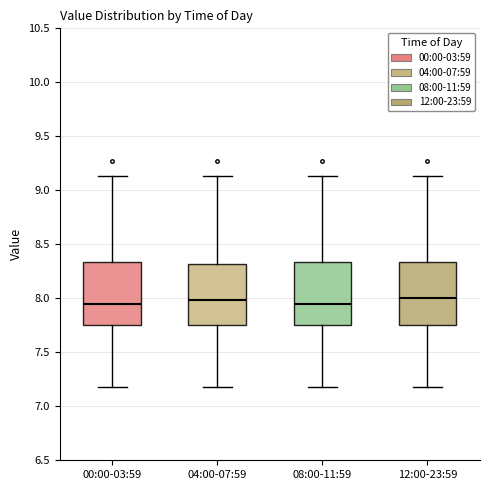

Reading left to right, read every box against the y-axis: the position of its median line, the range the box covers, and the ends of its whiskers. The values are not printed on the chart, so give them approximately, as read against the axis.

00:00-03:59: median 7.95, box 7.75 to 8.35, whiskers 7.20 to 9.15
04:00-07:59: median 8.00, box 7.75 to 8.30, whiskers 7.20 to 9.15
08:00-11:59: median 7.95, box 7.75 to 8.35, whiskers 7.20 to 9.15
12:00-23:59: median 8.00, box 7.75 to 8.35, whiskers 7.20 to 9.15